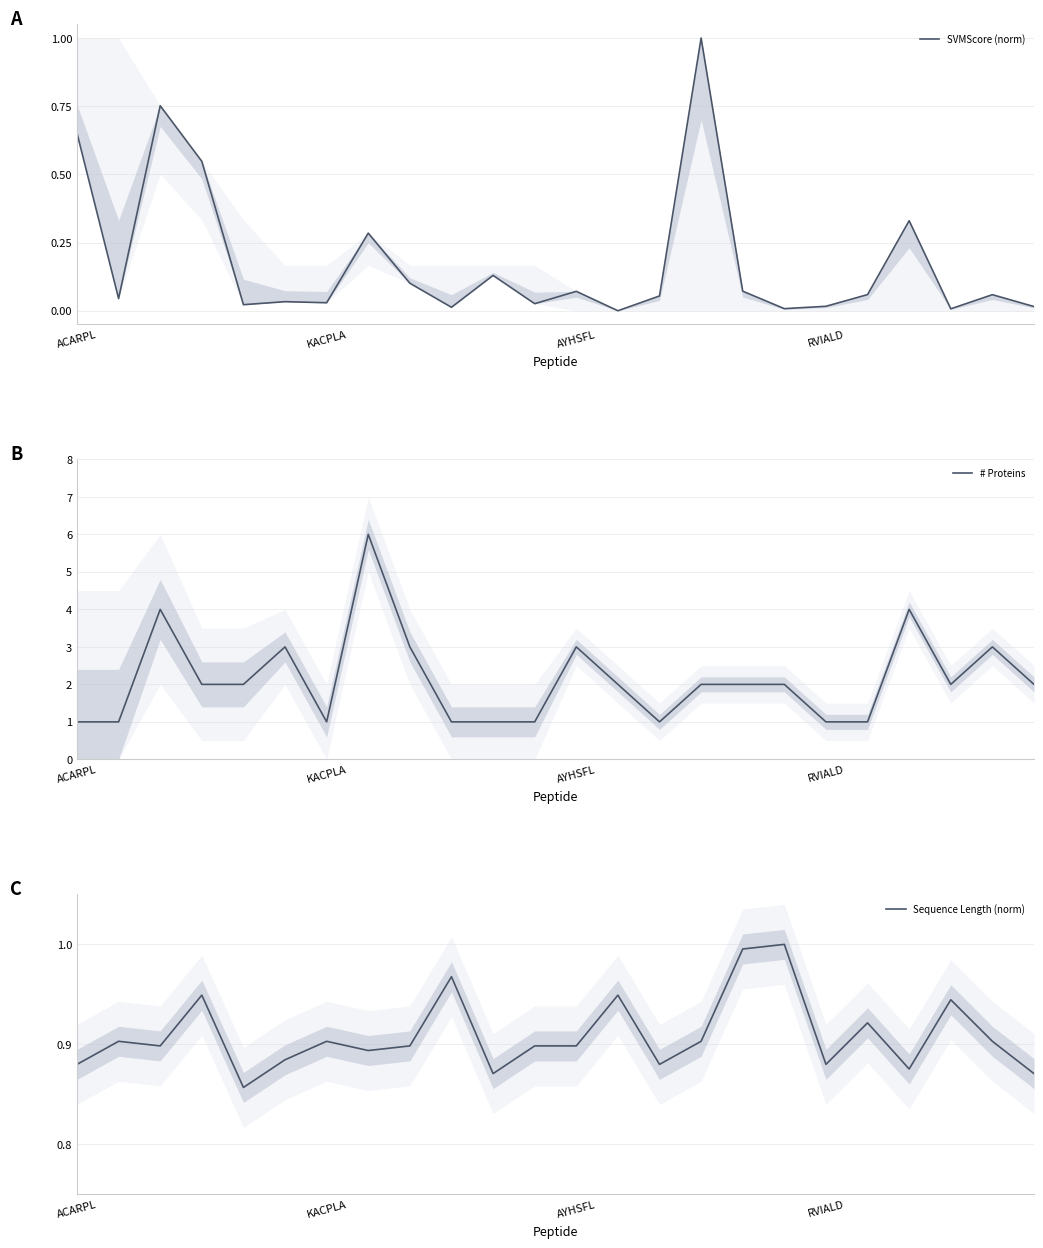

List the series in order of their peak value, lowest first.

SVMScore (norm), Sequence Length (norm), # Proteins